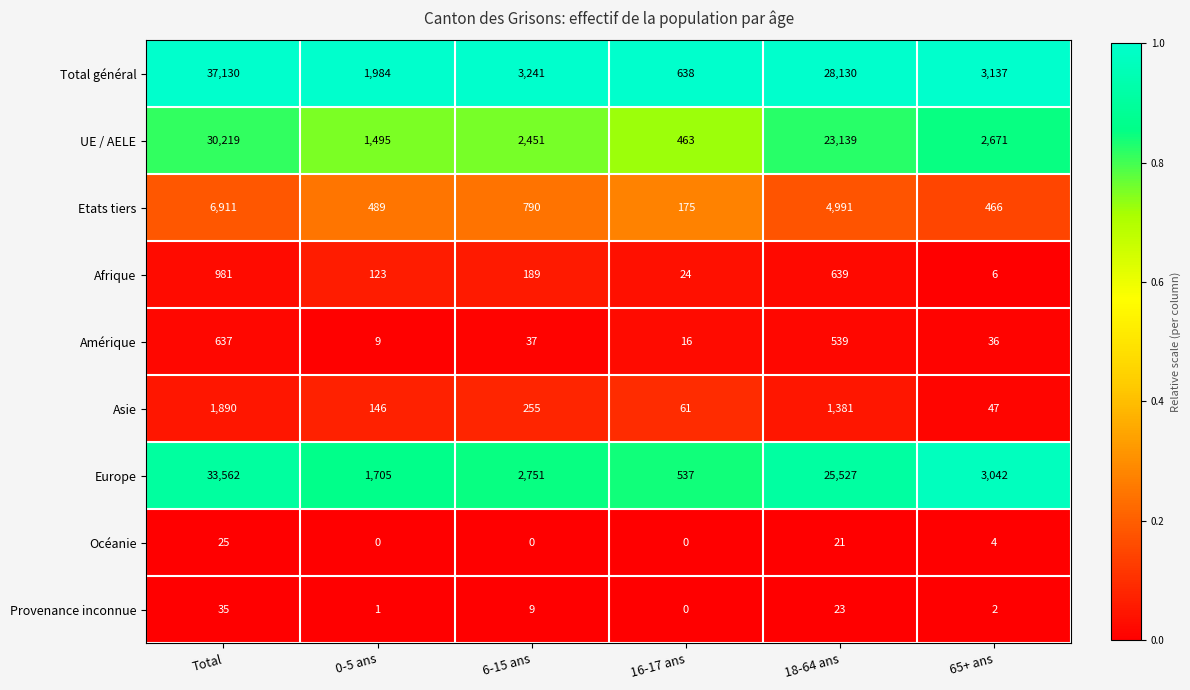

At which label is Etats tiers closest to 3543?

18-64 ans